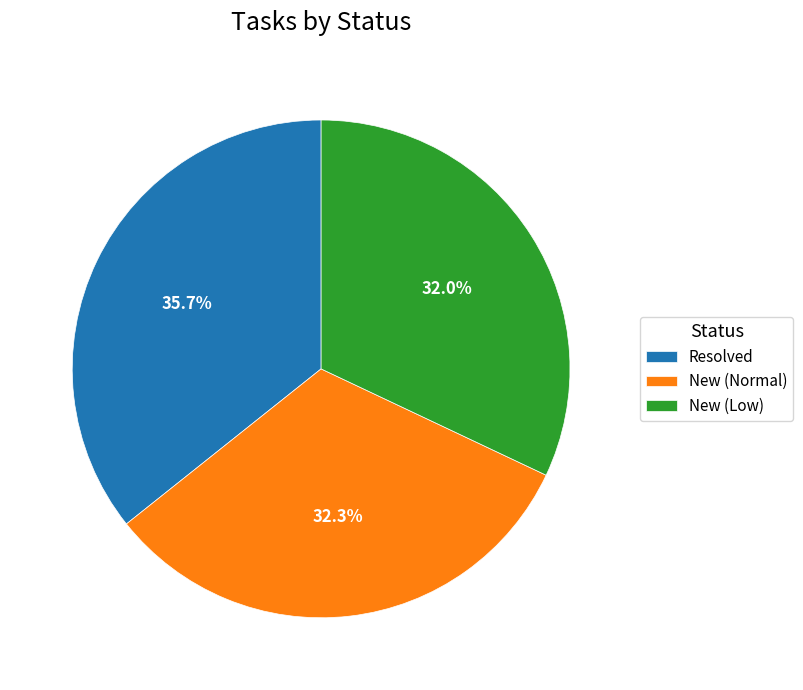

Combined, do New (Normal) and New (Low) account for over 50%?

Yes